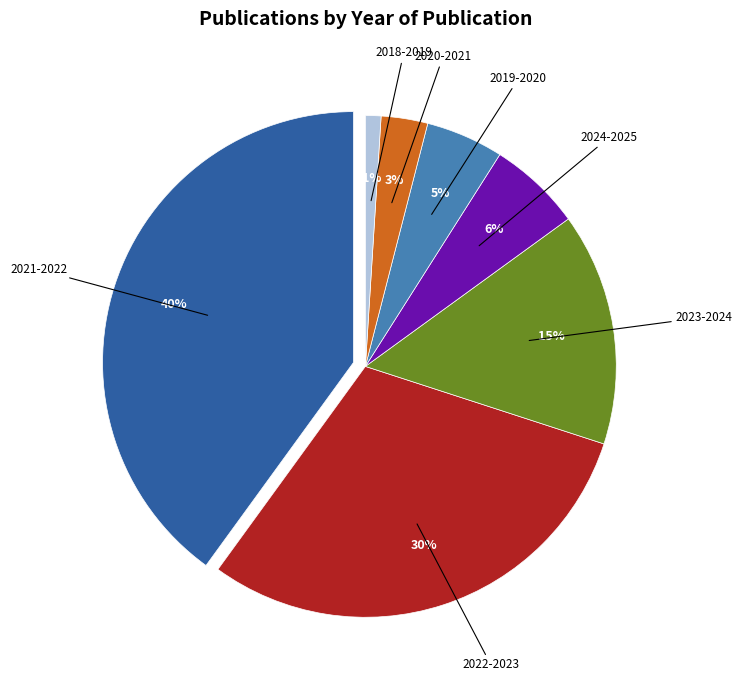

How many segments does this pie chart have?

7